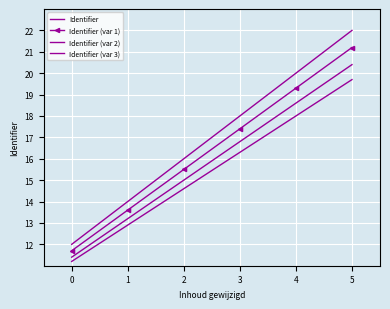

True or false: Identifier and Identifier (var 1) cross at least once.

False